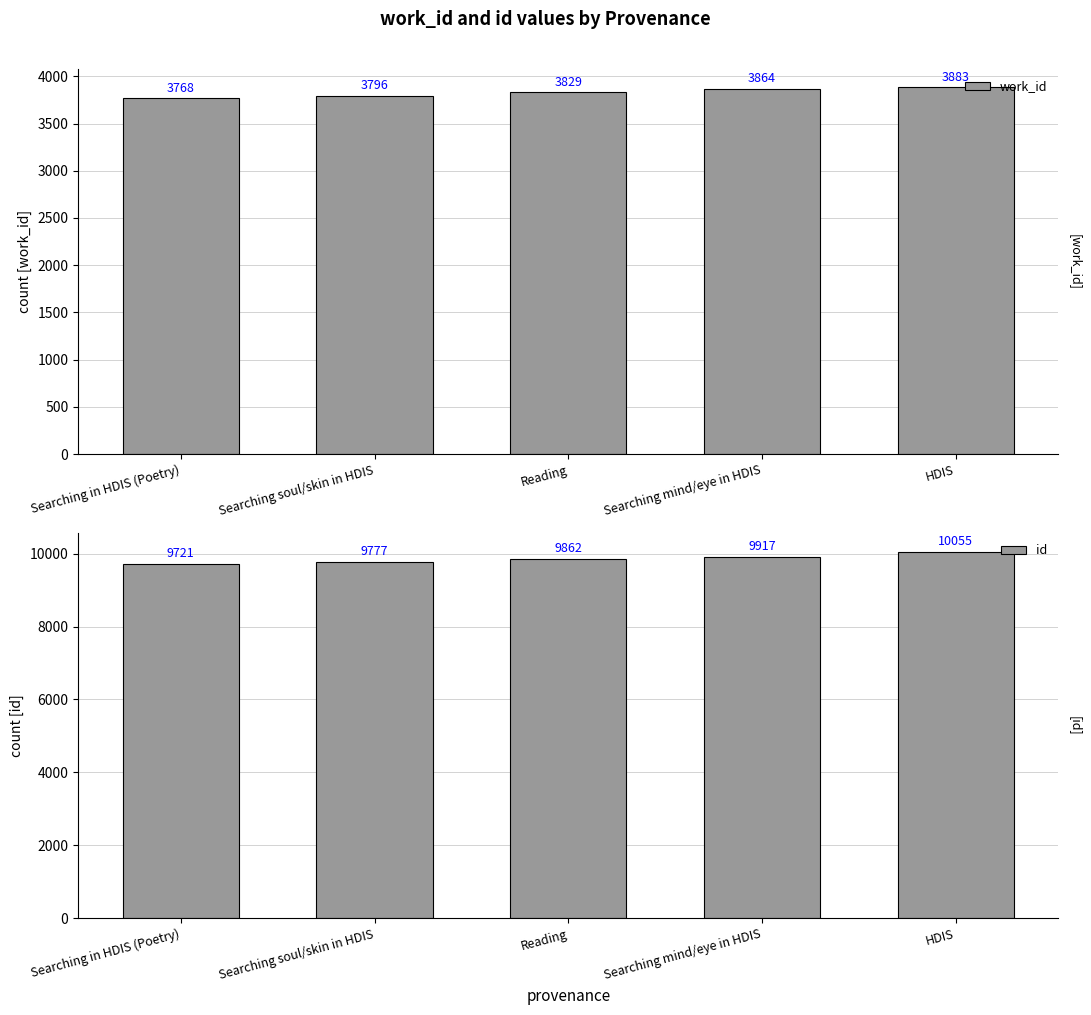

Is it true that work_id equals 5648 at Searching in HDIS (Poetry)?

False